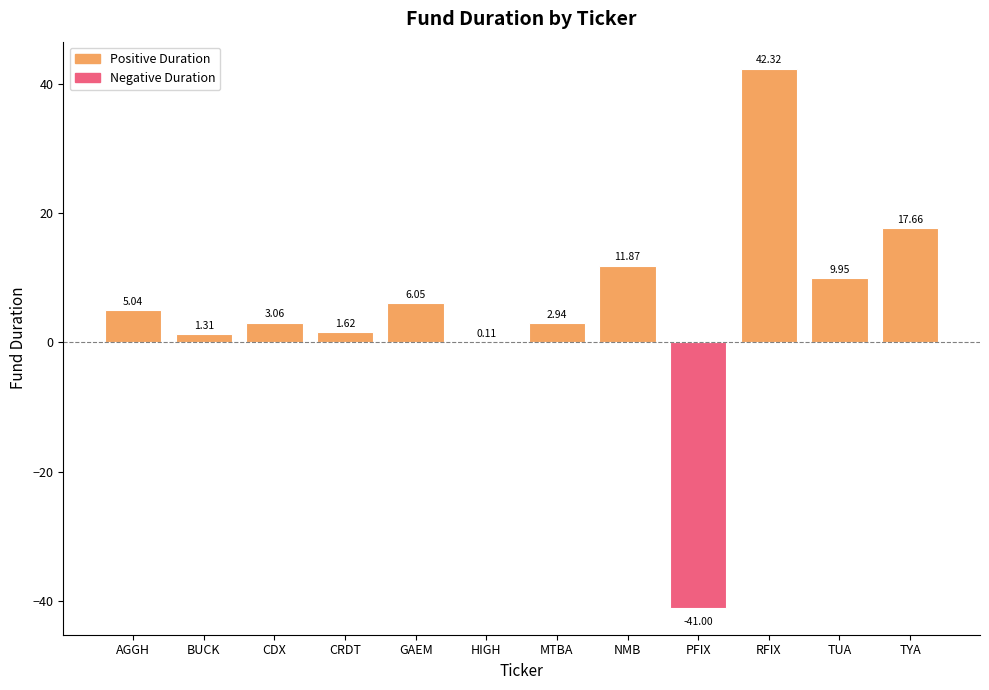

Which category has the highest value across all series?

RFIX